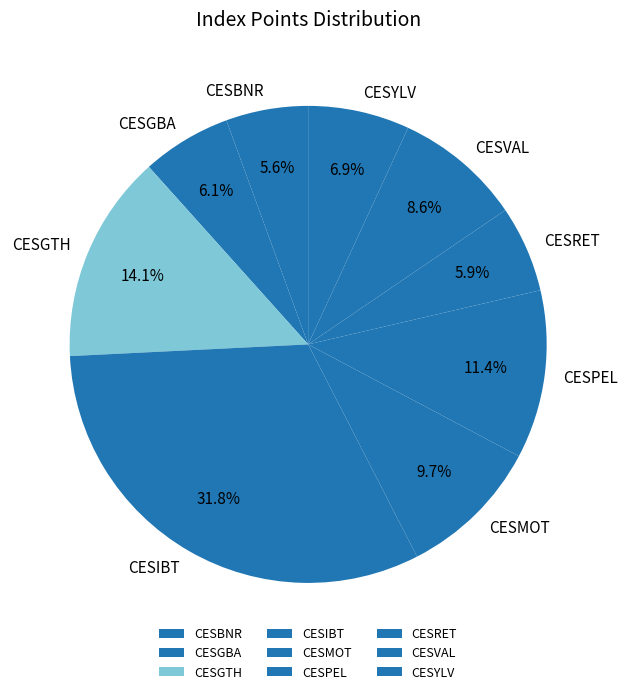

To the nearest percent, what is the average slice percentage?

11%